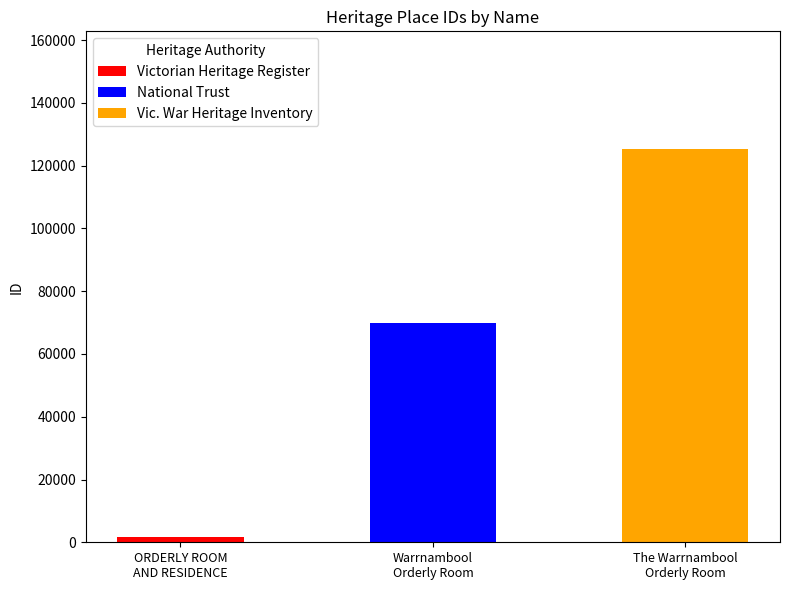

Is it true that the value at ORDERLY ROOM AND RESIDENCE is 2361?

False